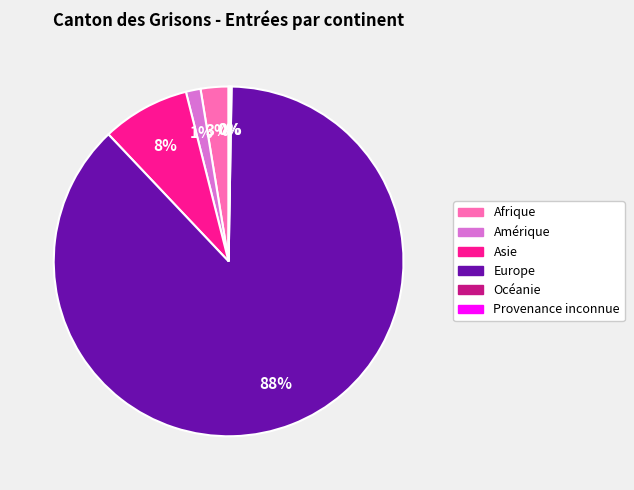

Which category has the biggest portion of the pie?

Europe